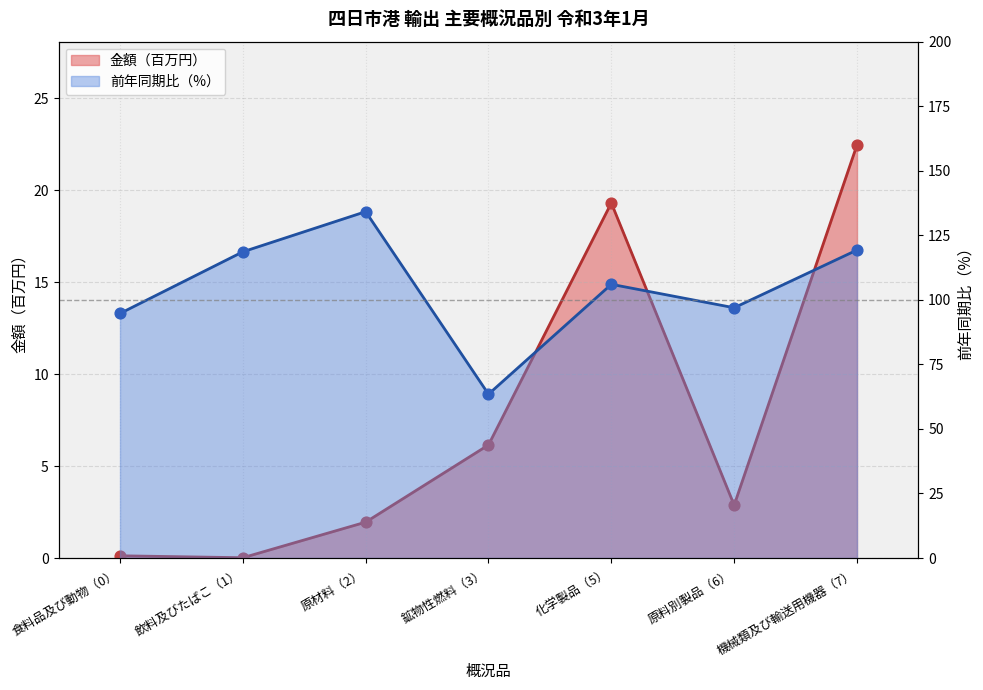

Which series has the largest Y range (max minus min)?

前年同期比（%）